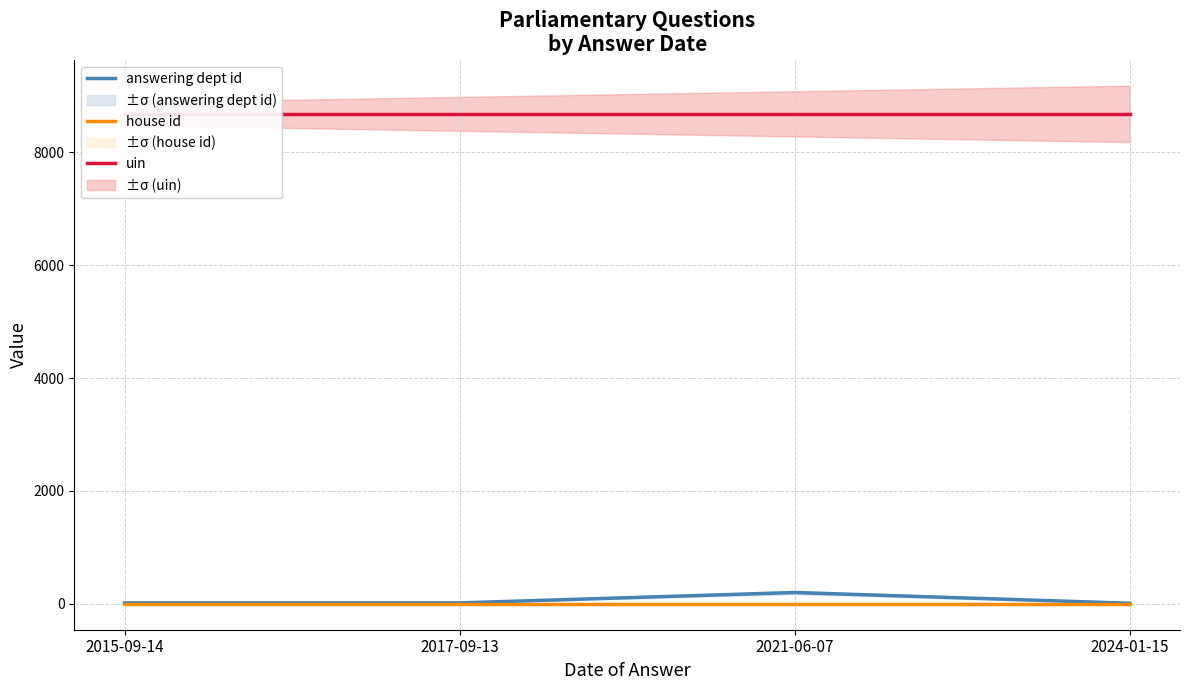

Reading left to right, what are all the values shown in this chart?

answering dept id: 2015-09-14=17	2017-09-13=17	2021-06-07=201	2024-01-15=11
house id: 2015-09-14=1	2017-09-13=1	2021-06-07=1	2024-01-15=1
uin: 2015-09-14=8682	2017-09-13=8682	2021-06-07=8682	2024-01-15=8682